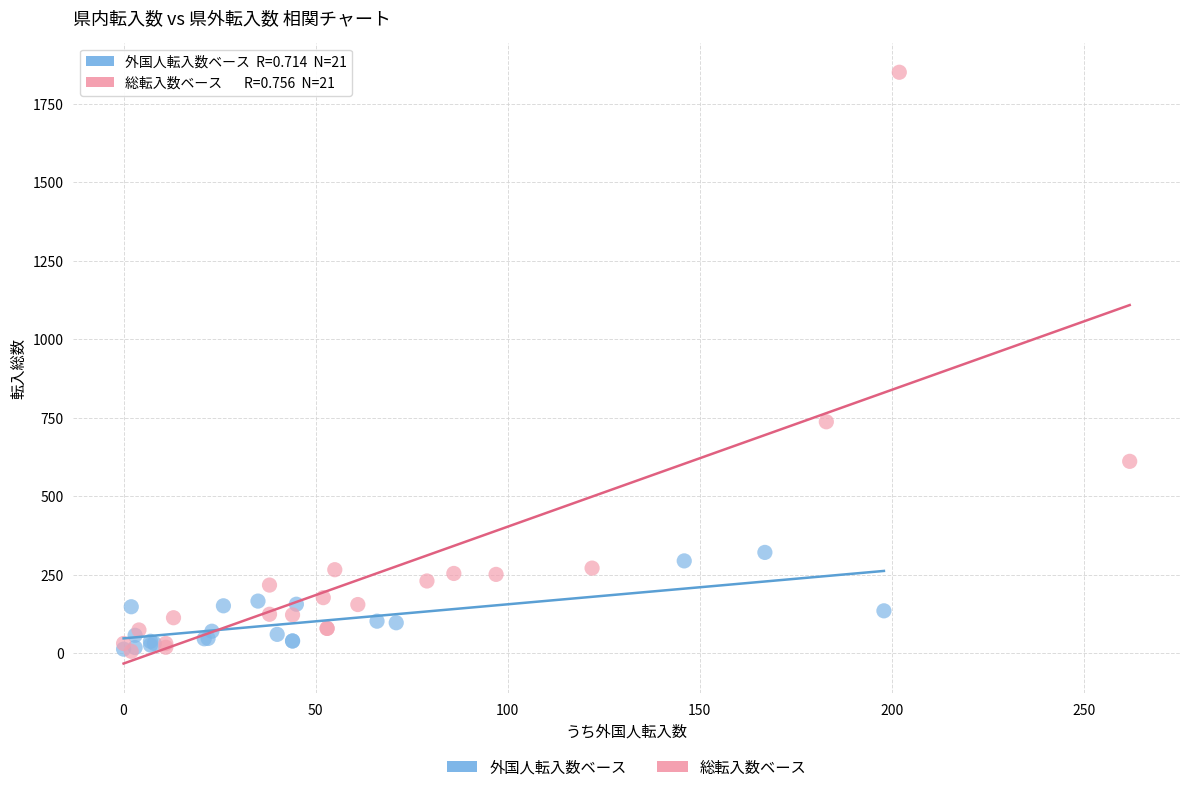

Which series contains the highest Y value?

総転入数ベース